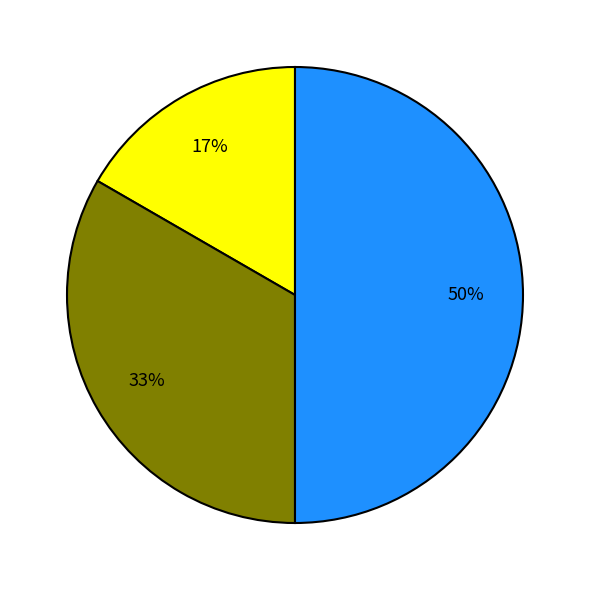

To the nearest percent, what is the difference between the largest and smallest slice percentages?

33%